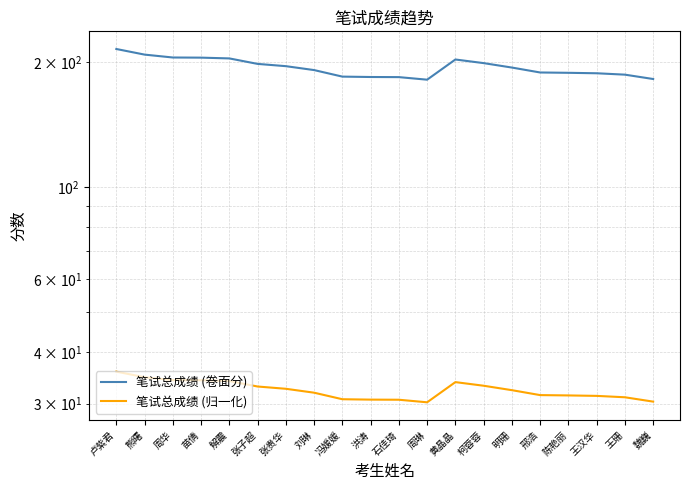

What are all the series names shown in the legend?

笔试总成绩 (卷面分), 笔试总成绩 (归一化)